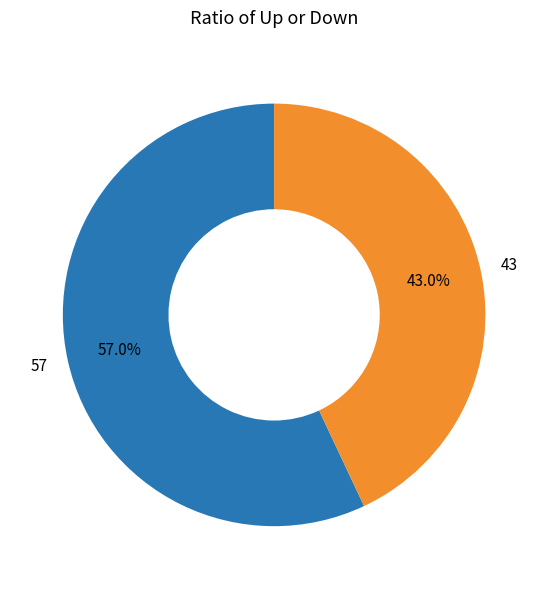

Approximately how many times larger is the value at 43 compared to 57?

0.8